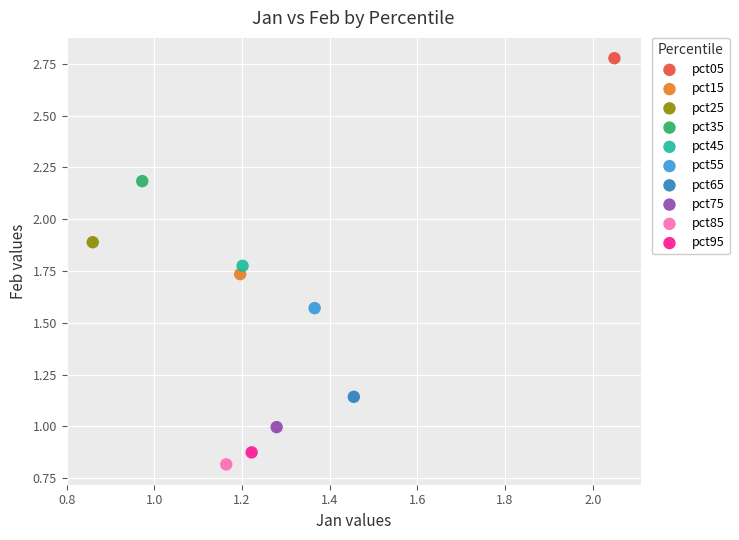

What are all the series names shown in the legend?

pct05, pct15, pct25, pct35, pct45, pct55, pct65, pct75, pct85, pct95